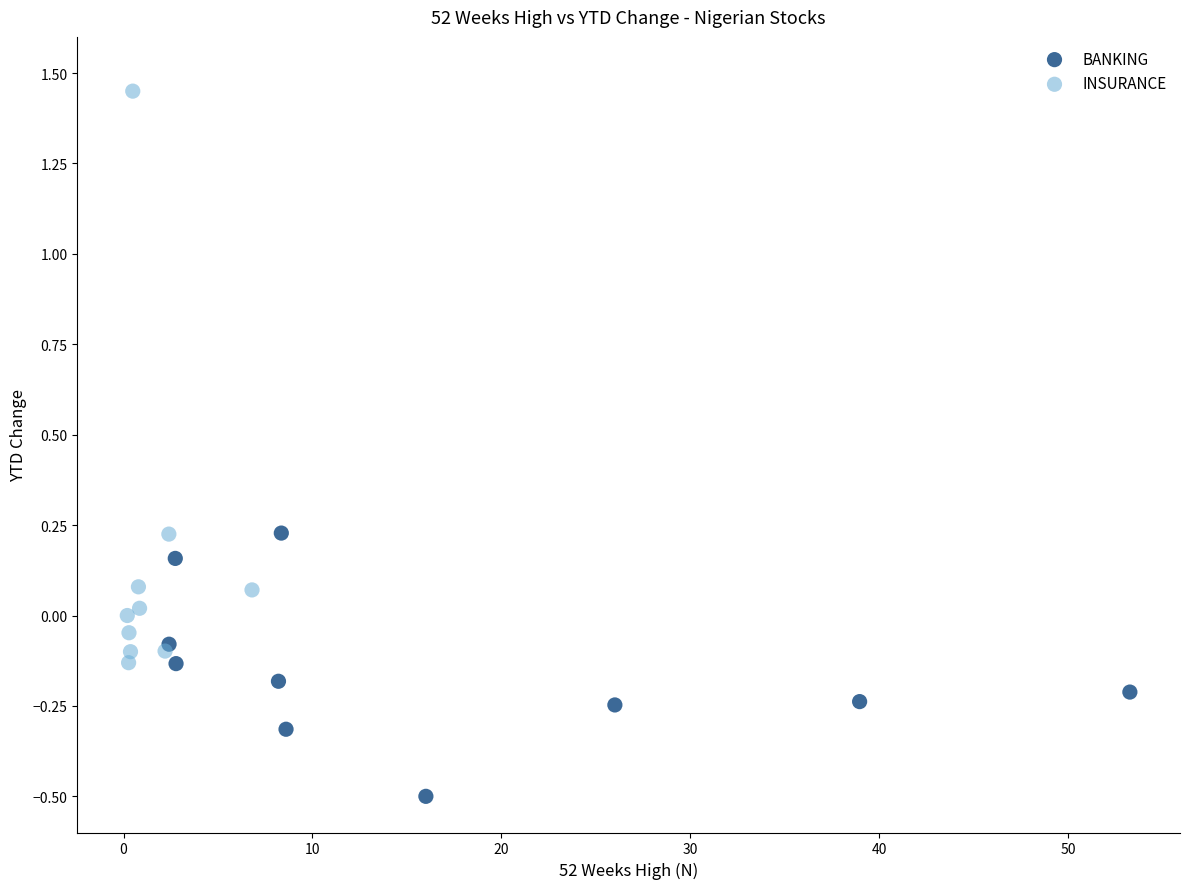

Which series has the largest Y range (max minus min)?

INSURANCE